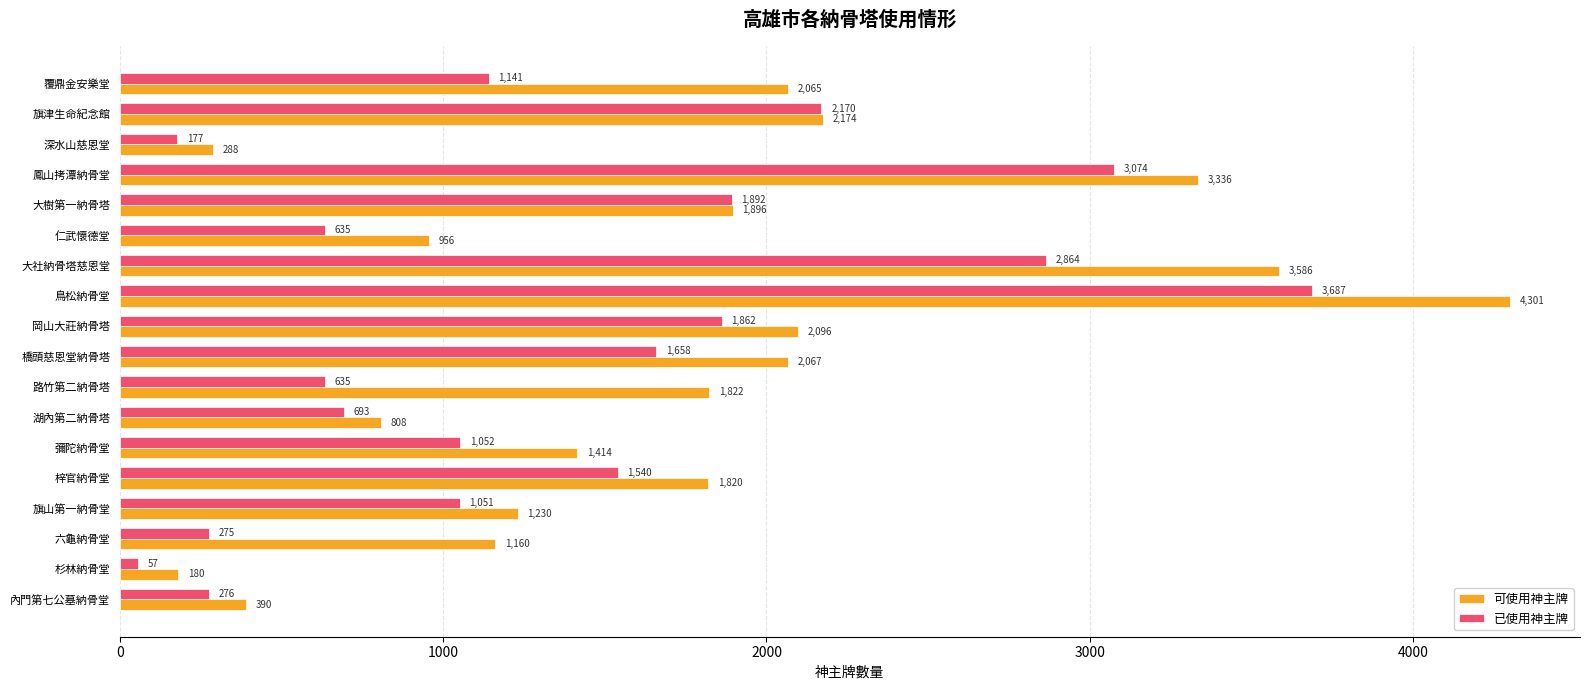

Is the value of 可使用神主牌 at 旗津生命紀念館 greater than the value of 已使用神主牌 at 橋頭慈恩堂納骨塔?

Yes